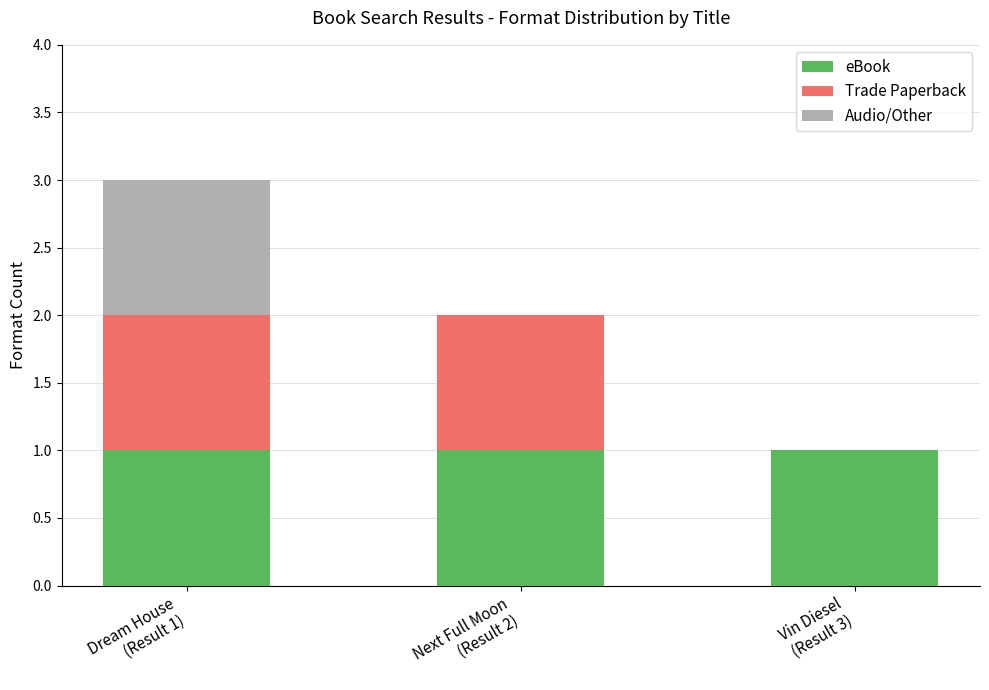

Count the number of data series in this chart.

3